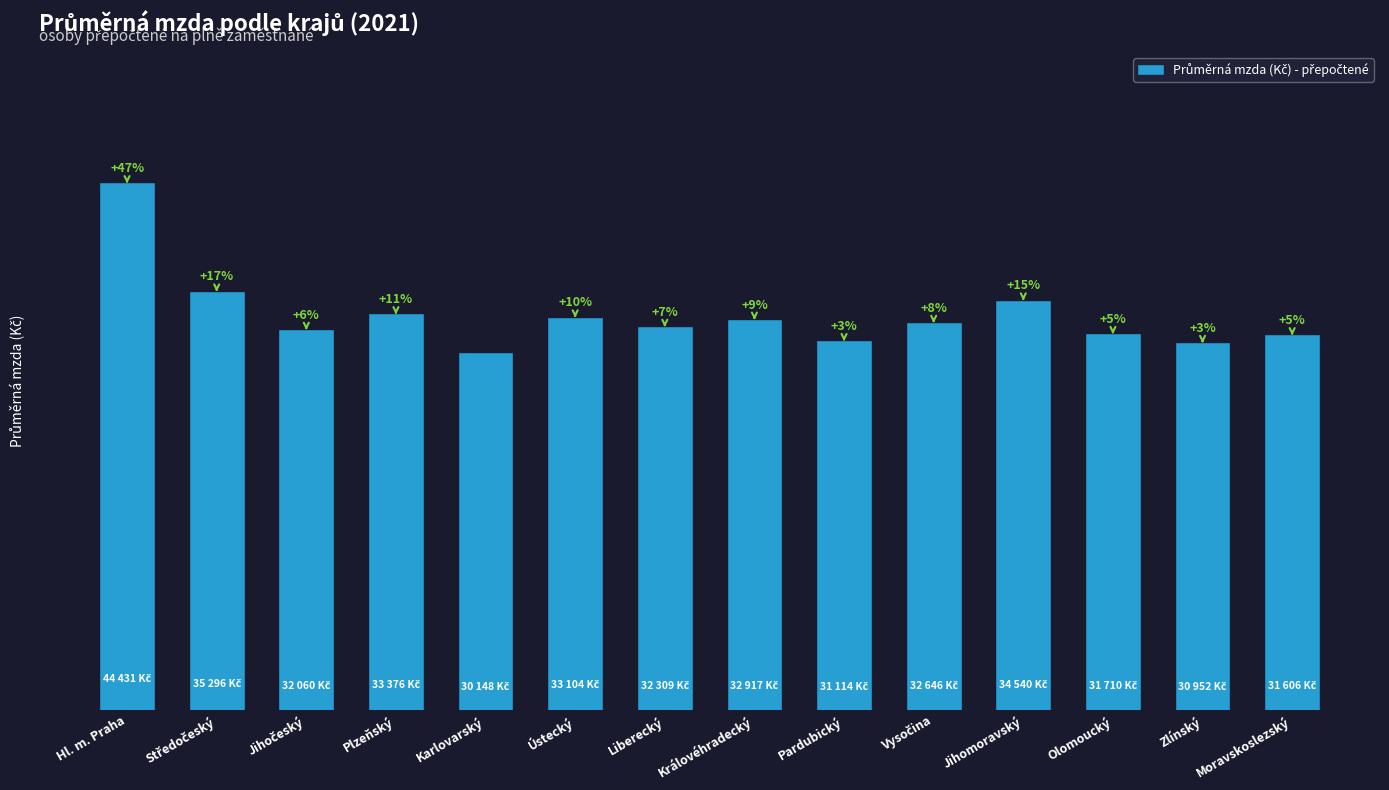

Where does the data first go above 32646?

Hl. m. Praha